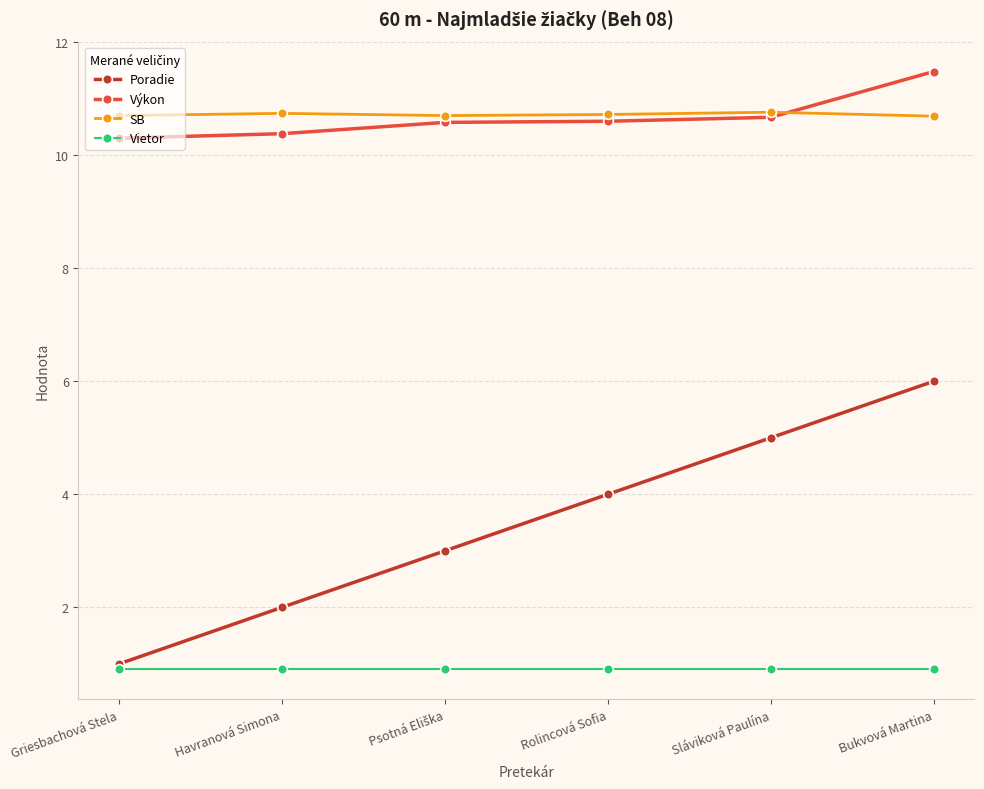

List the series in order of their peak value, lowest first.

Vietor, Poradie, SB, Výkon